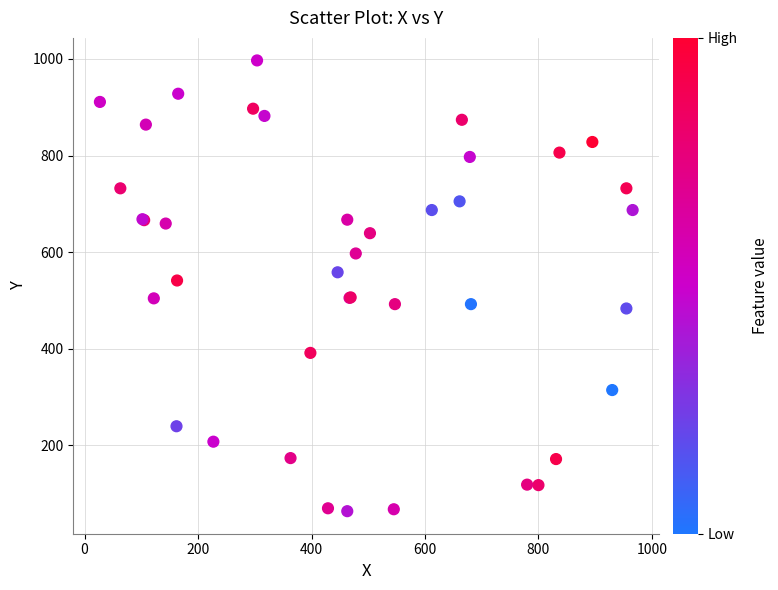

What Y value in the scatter plot is closest to 530?

541